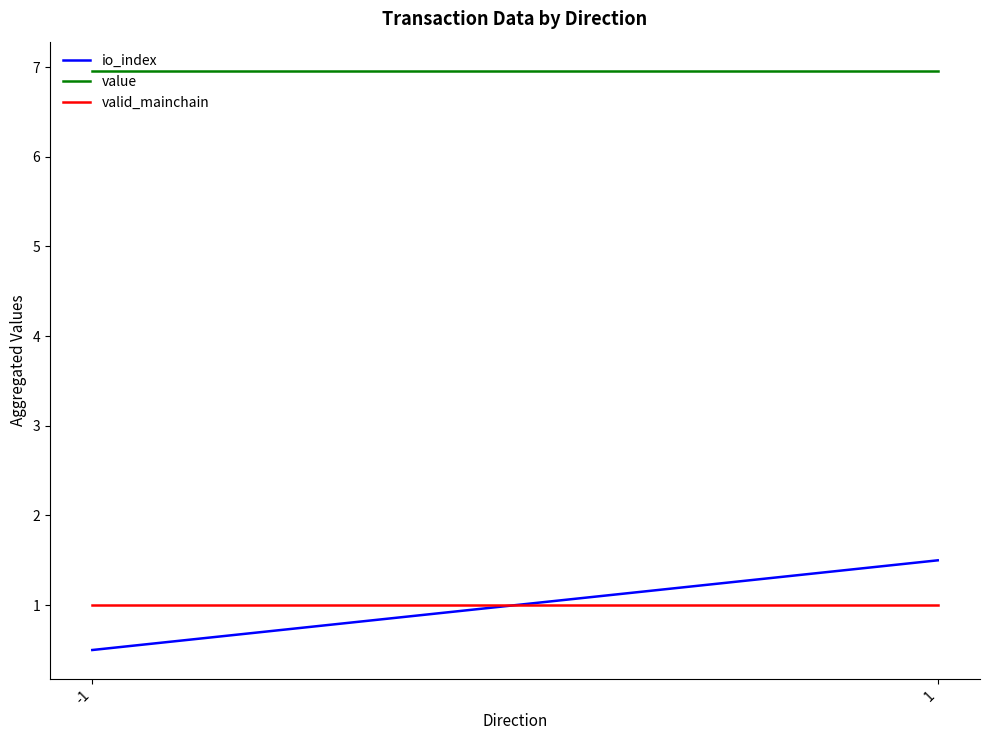

Reading right to left, transcribe all the data shown in this chart.

io_index: 1.5	0.5
value: 7.0	7.0
valid_mainchain: 1.0	1.0